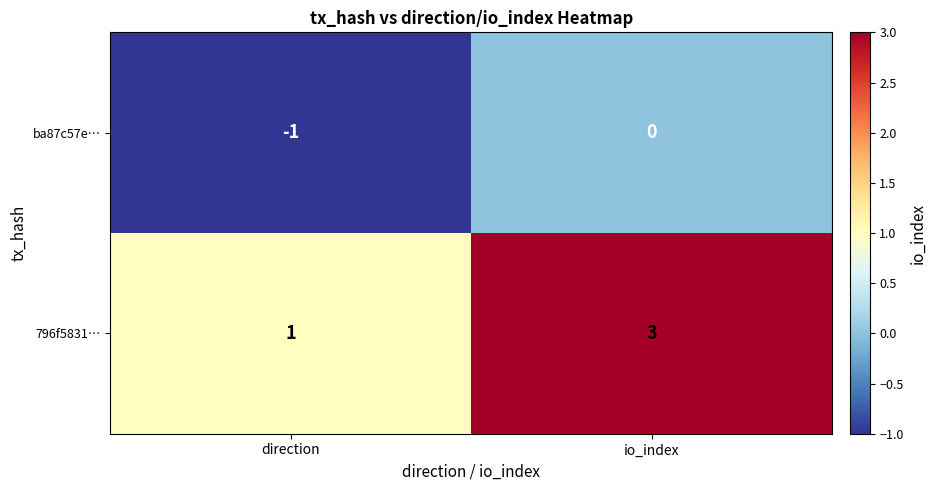

What is the sum of the 796f5831… values at direction and io_index?

4